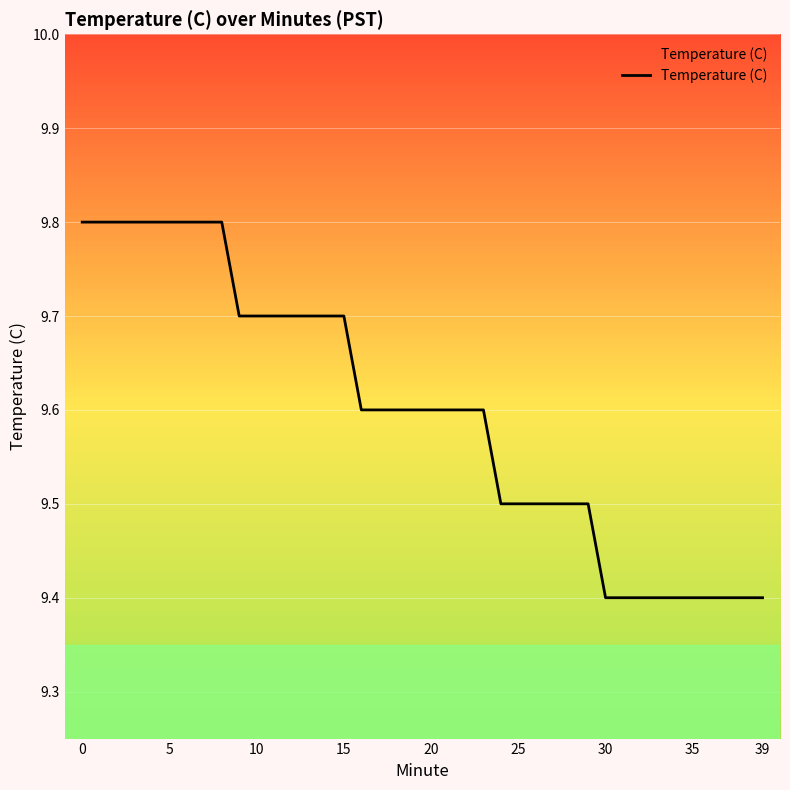

What is the greatest value displayed?

9.8